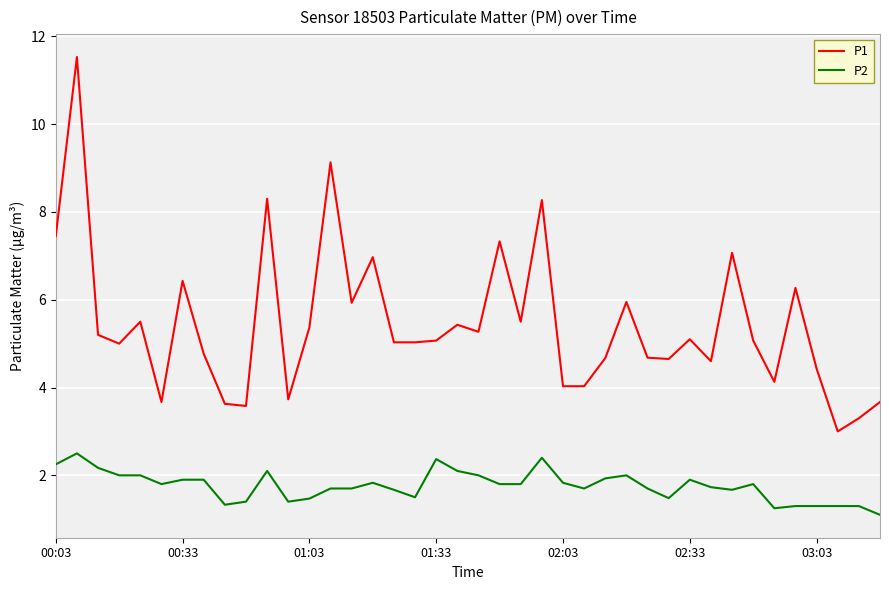

What is the difference between the maximum and minimum values in the P2 series?

1.4